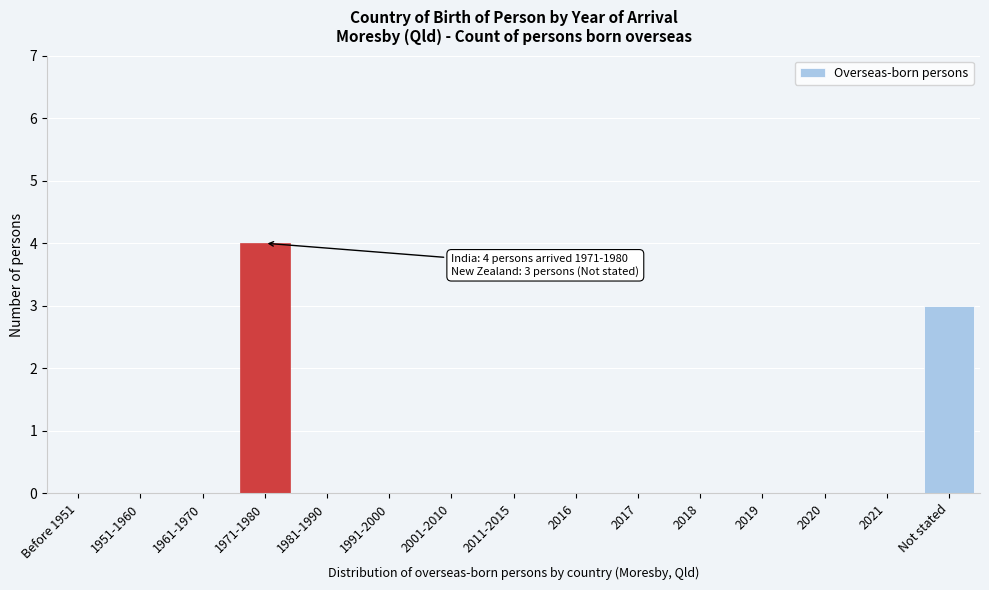

Reading left to right, list all the values displayed in this chart.

Before 1951=0	1951-1960=0	1961-1970=0	1971-1980=4	1981-1990=0	1991-2000=0	2001-2010=0	2011-2015=0	2016=0	2017=0	2018=0	2019=0	2020=0	2021=0	Not stated=3